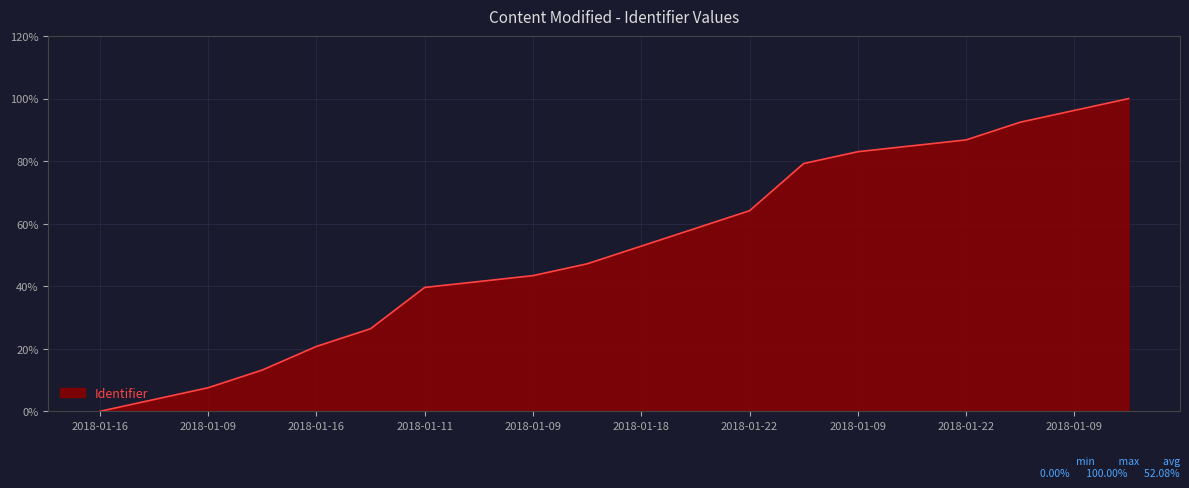

What is the difference between the maximum and minimum values?

100.0